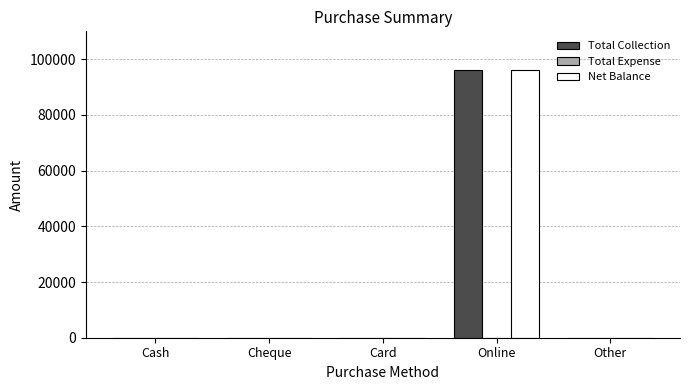

Which label corresponds to the largest value in the chart?

Online